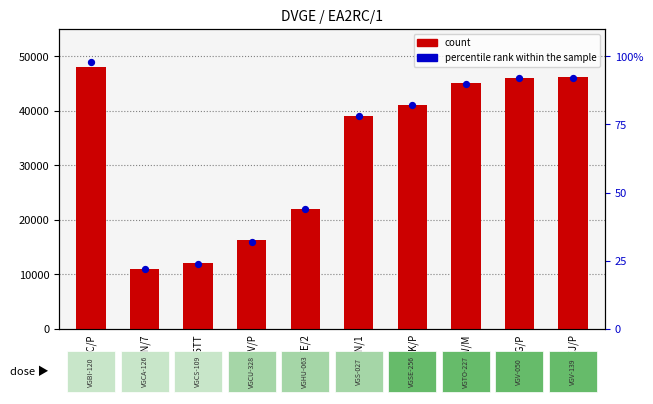

What is the total value across all series at EC4ADW/M?

45211